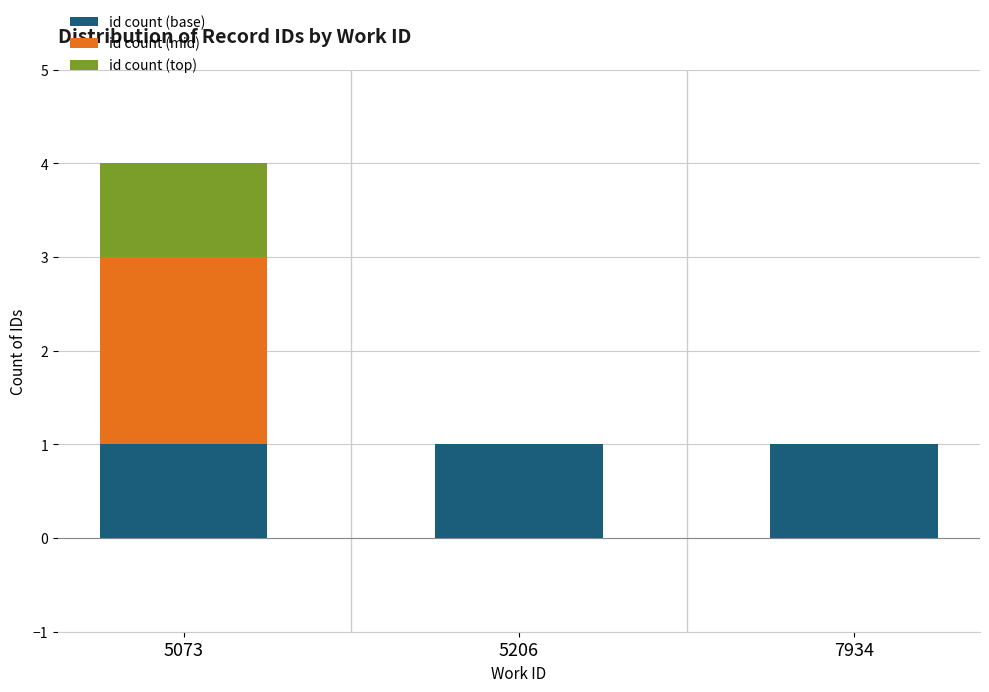

What is the approximate value of id count (base) at 7934?

1